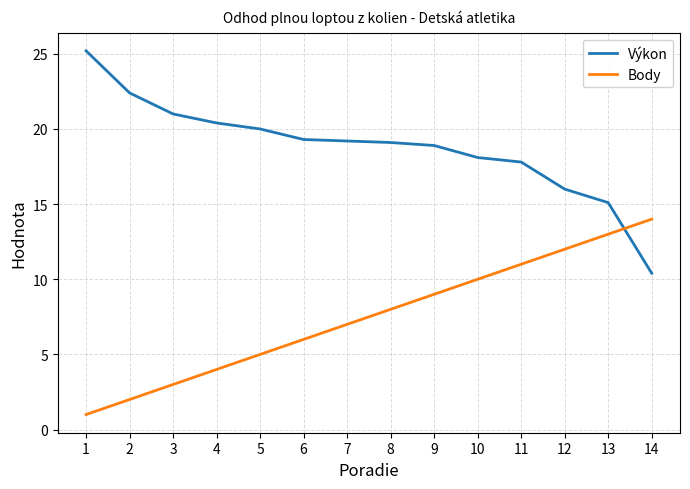

How many lines are shown in the chart?

2